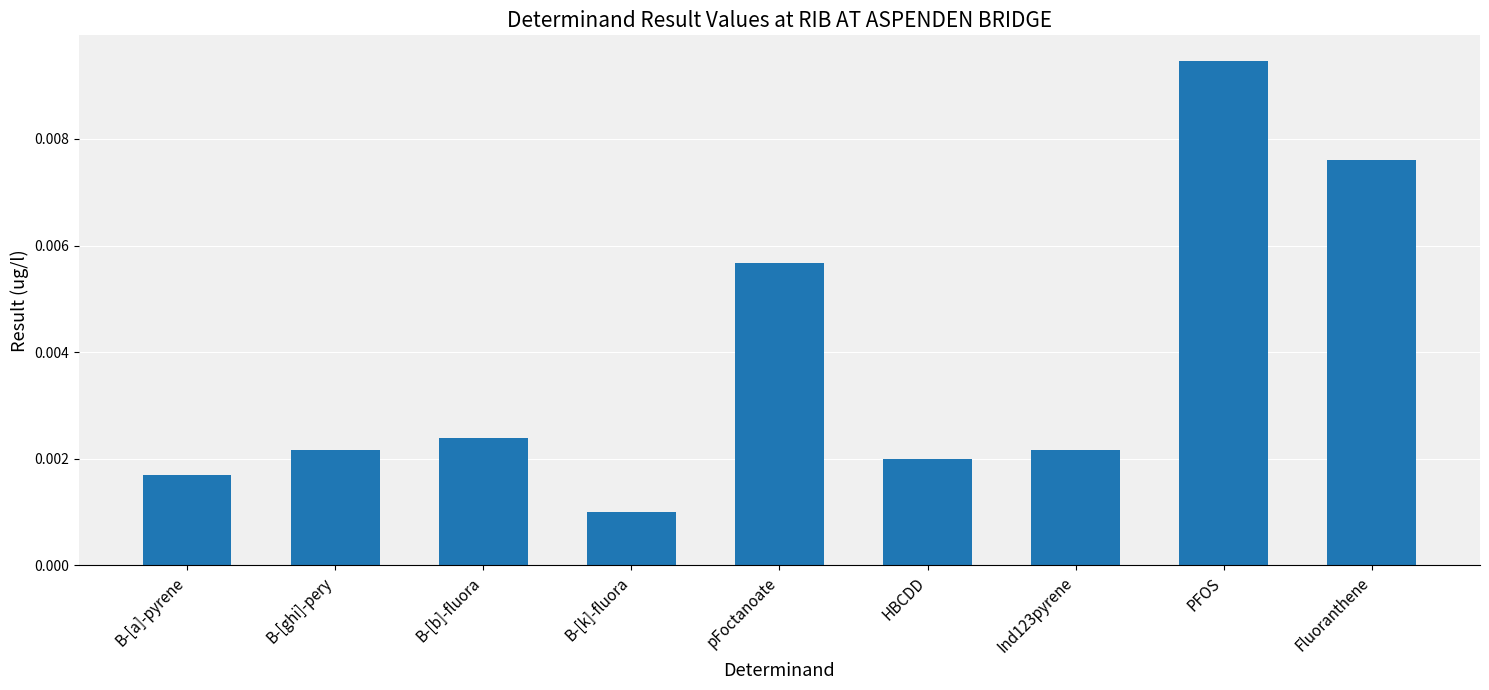

How many values are between 0 and 1?

9